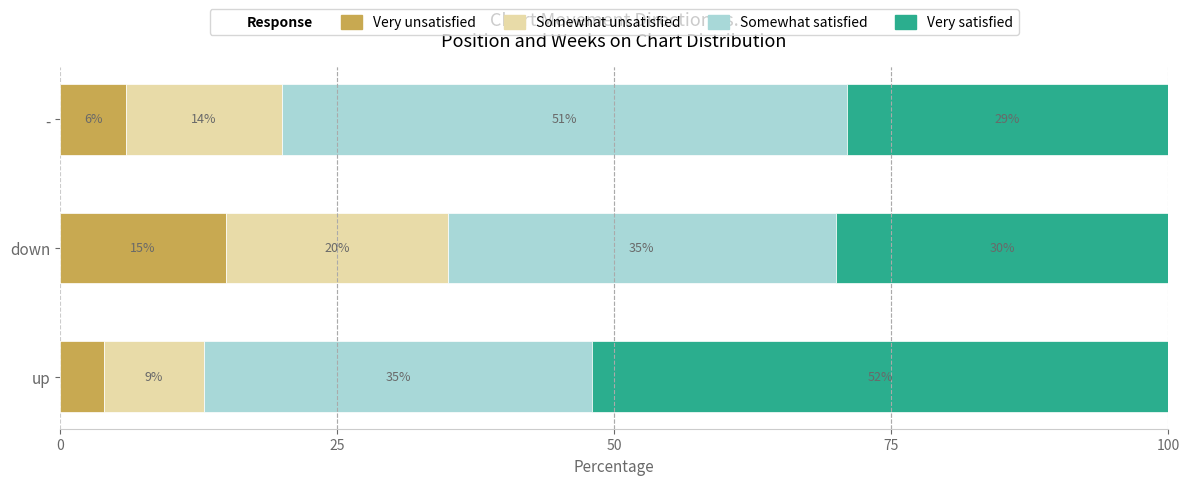

How many Very unsatisfied values are between 4 and 15?

3